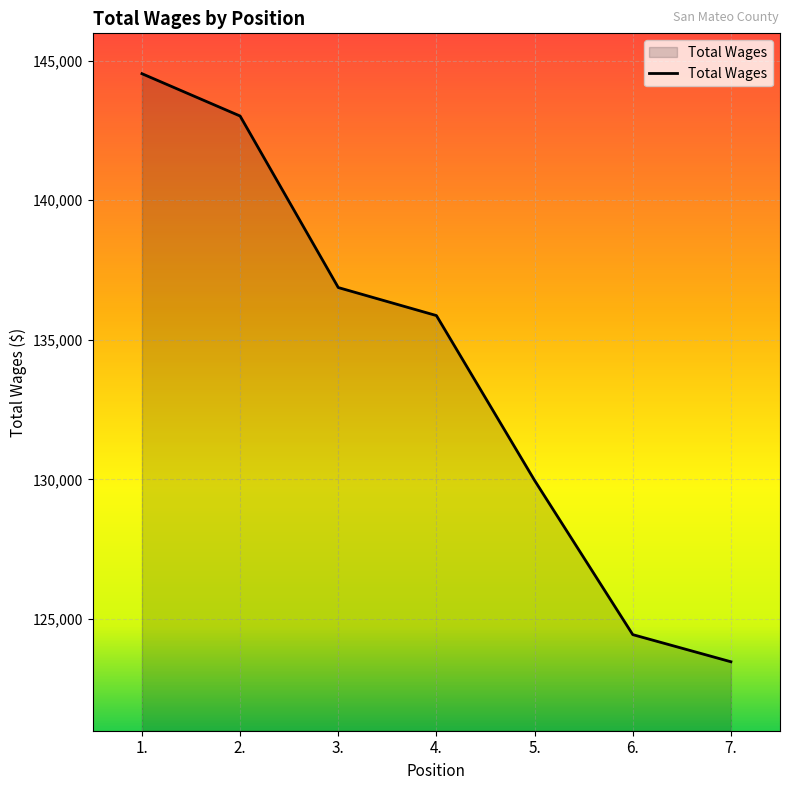

What is the sum of the values at 4. and 7.?

259340